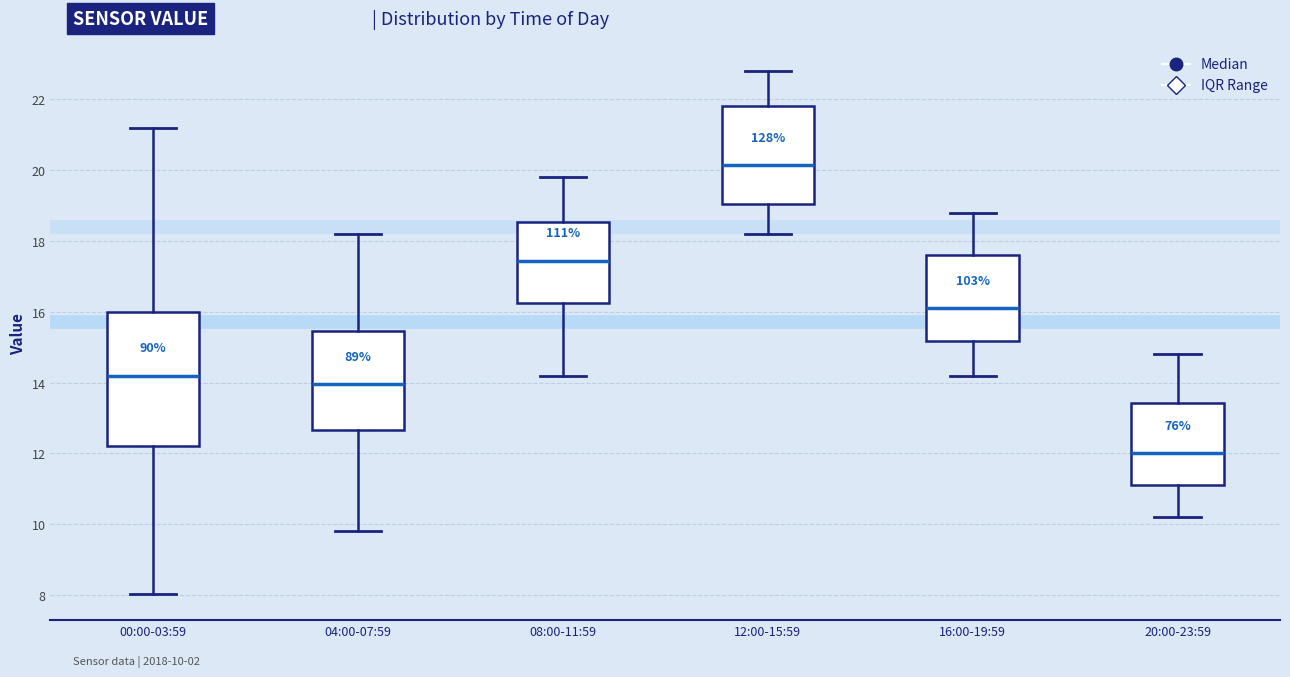

Reading left to right, transcribe this box plot: for each box, give where its median line is, the range the box spans, and where its two whiskers end, as read against the y-axis. The values are not printed on the chart, so give them approximately, as read against the axis.

00:00-03:59: median 14.2, box 12.2 to 16.0, whiskers 8.0 to 21.2
04:00-07:59: median 14.0, box 12.6 to 15.4, whiskers 9.8 to 18.2
08:00-11:59: median 17.4, box 16.2 to 18.6, whiskers 14.2 to 19.8
12:00-15:59: median 20.2, box 19.0 to 21.8, whiskers 18.2 to 22.8
16:00-19:59: median 16.2, box 15.2 to 17.6, whiskers 14.2 to 18.8
20:00-23:59: median 12.0, box 11.2 to 13.4, whiskers 10.2 to 14.8